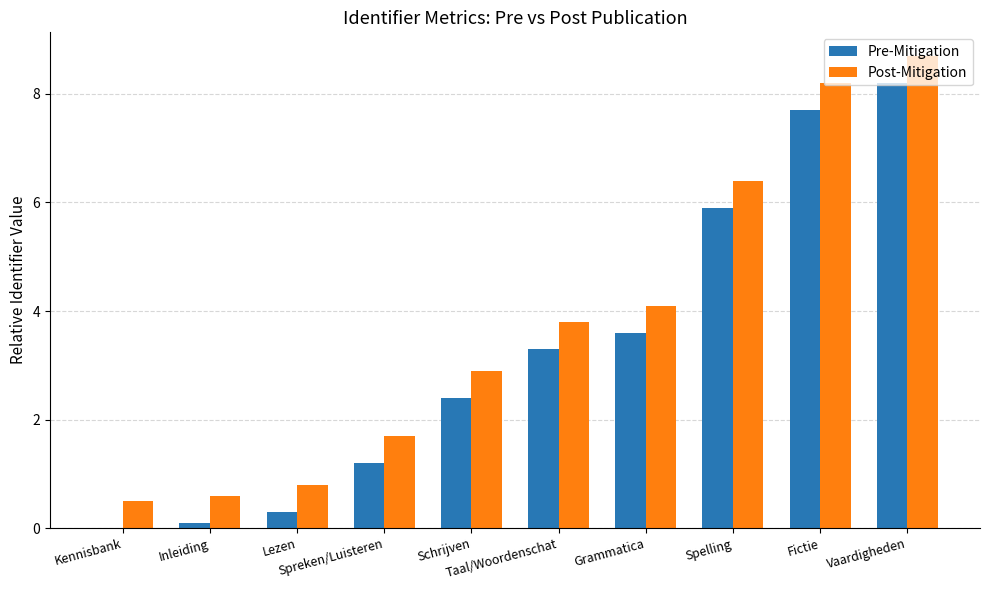

The value of Post-Mitigation at Grammatica is 2.4. True or false?

False